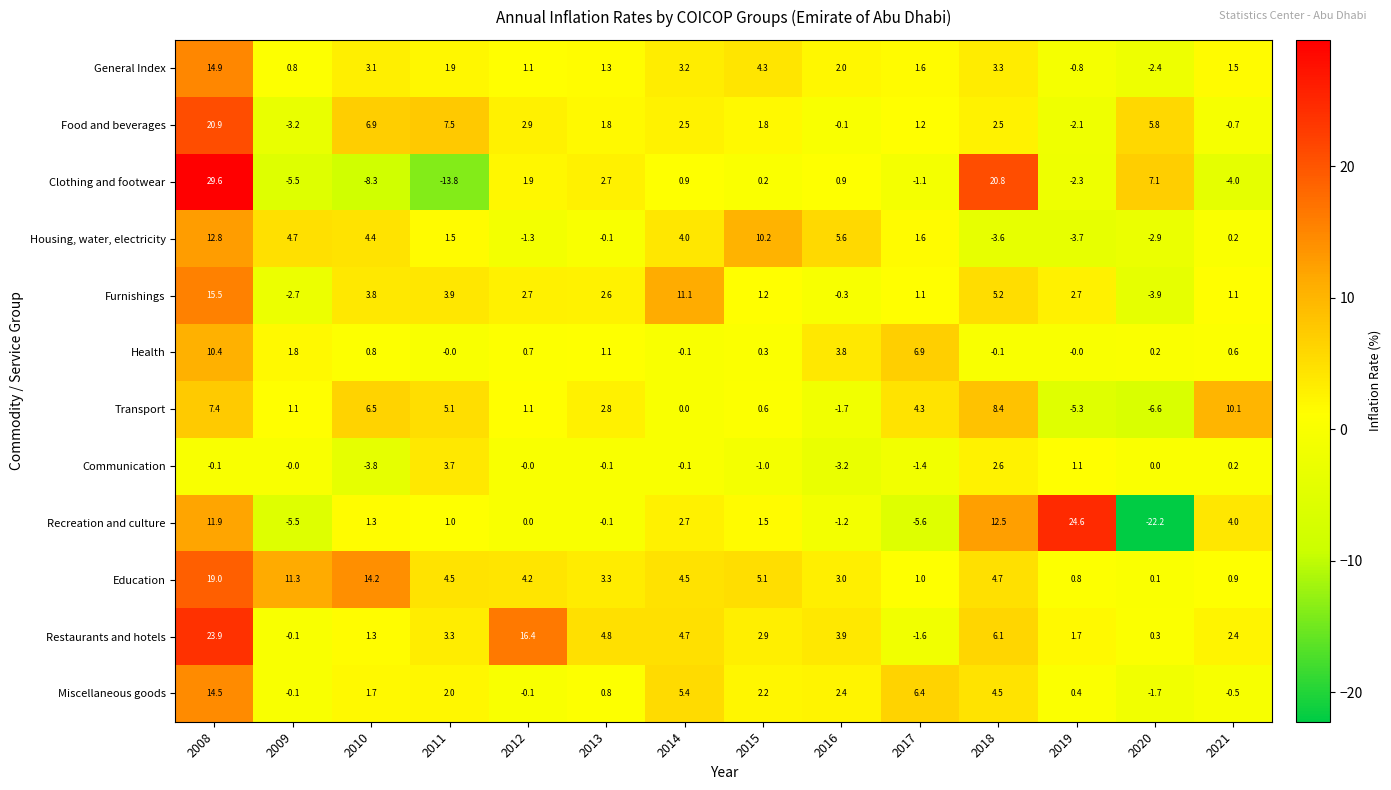

Where is Education nearest to the value 9?

2009